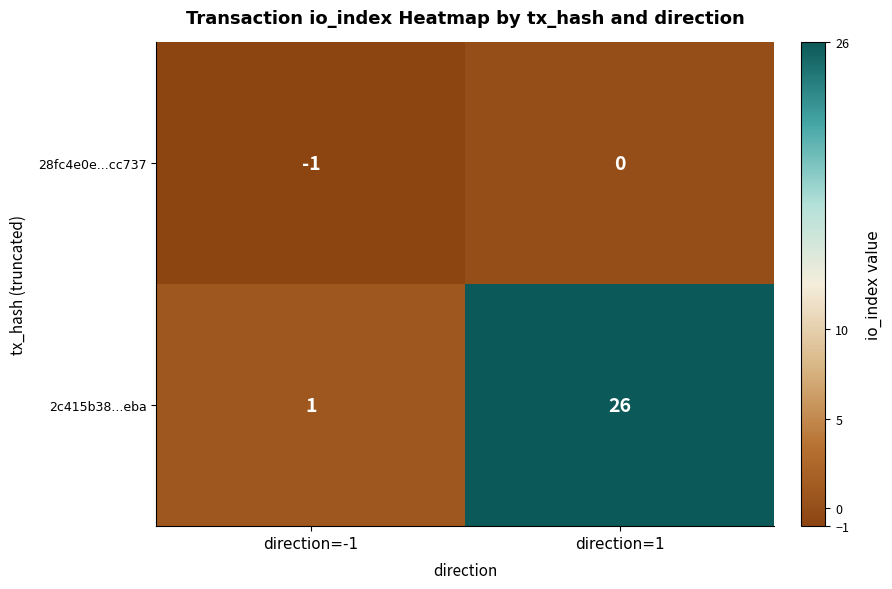

Which series has the largest total across all categories?

2c415b38...eba